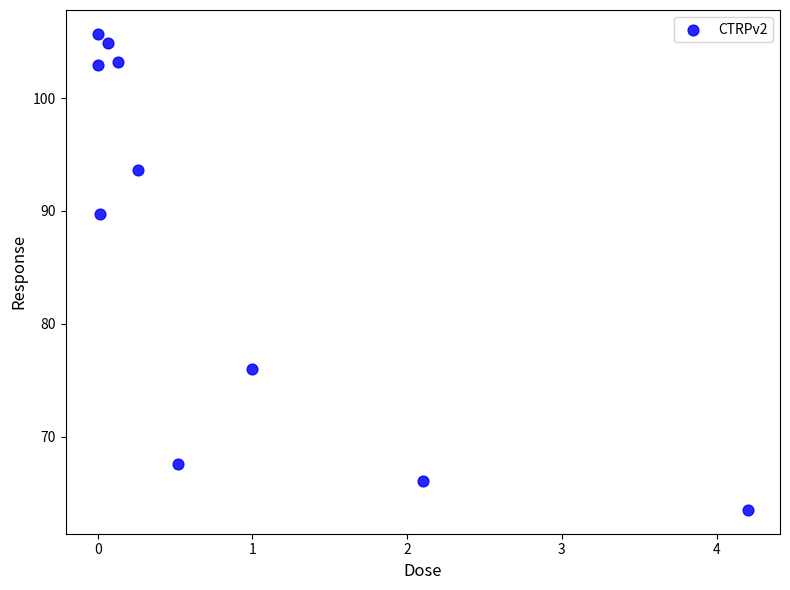

What Y value in the scatter plot is closest to 84?

89.7